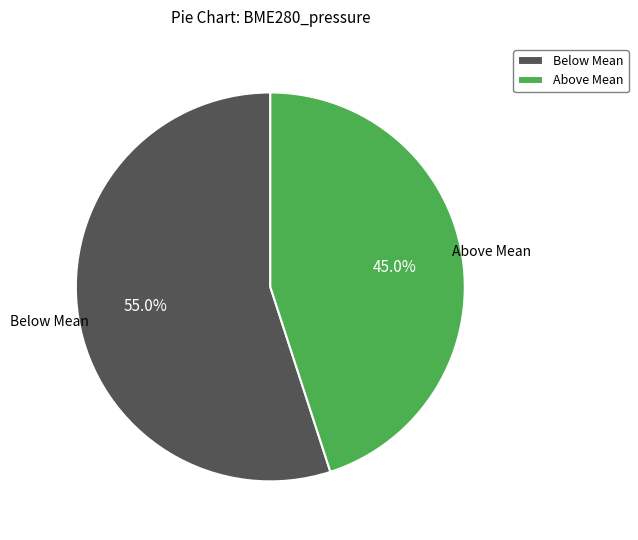

Approximately how many times larger is the value at Below Mean compared to Above Mean?

1.2